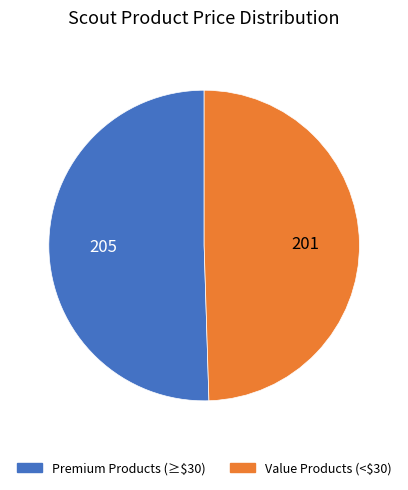

Is there a majority slice in this chart?

Yes